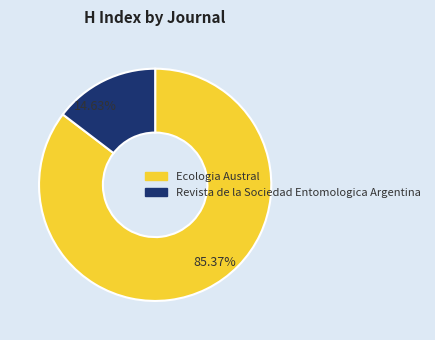

Approximately how many times larger is the value at Ecologia Austral compared to Revista de la Sociedad Entomologica Argentina?

5.8